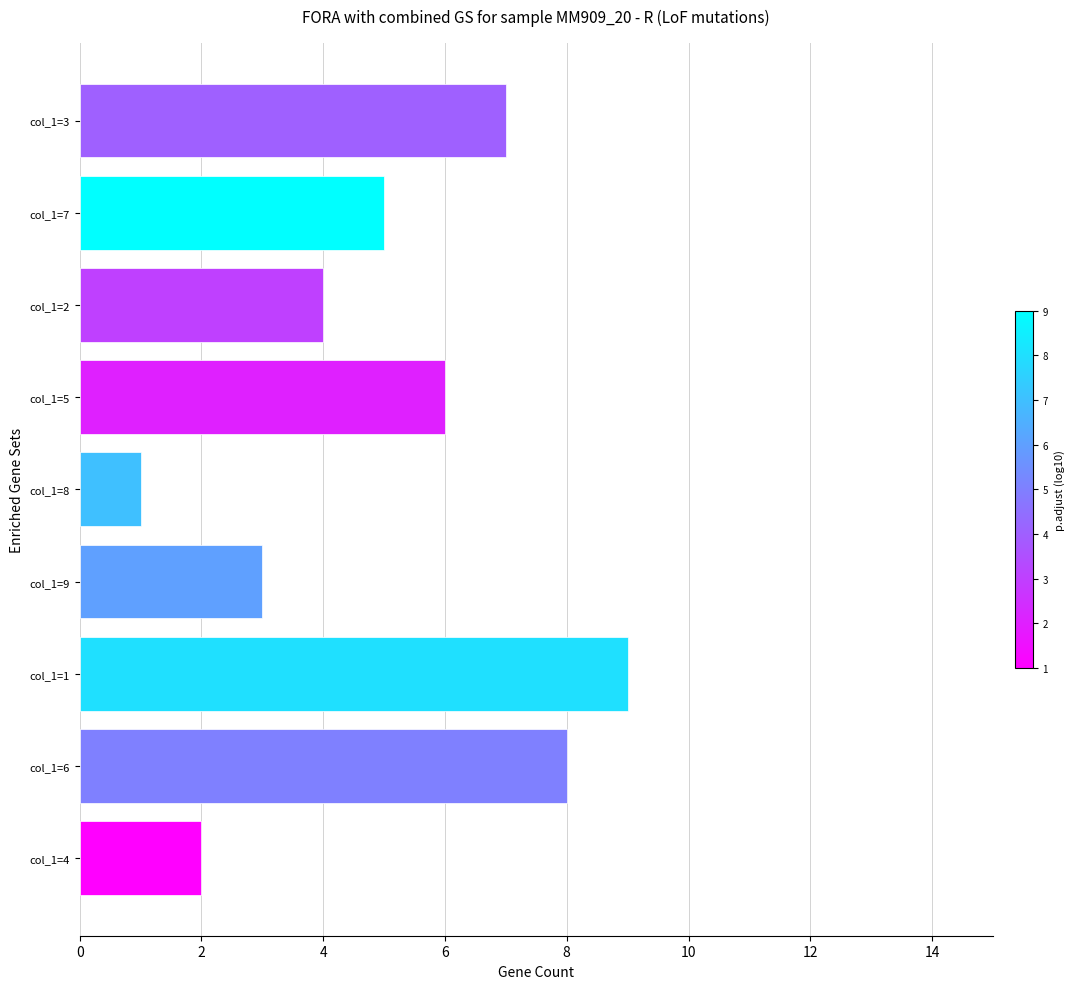

What is the label of the 1st bar from the top?

col_1=3